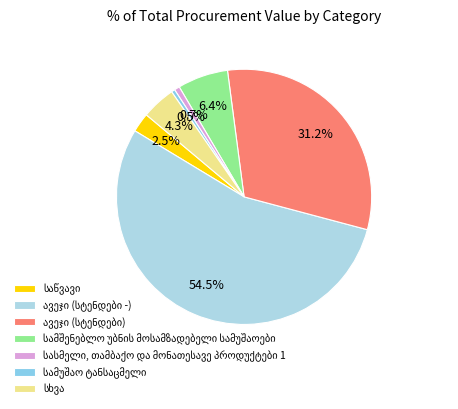

What is the total percentage of საწვავი and ავეჯი (სტენდები -)?

57.0%